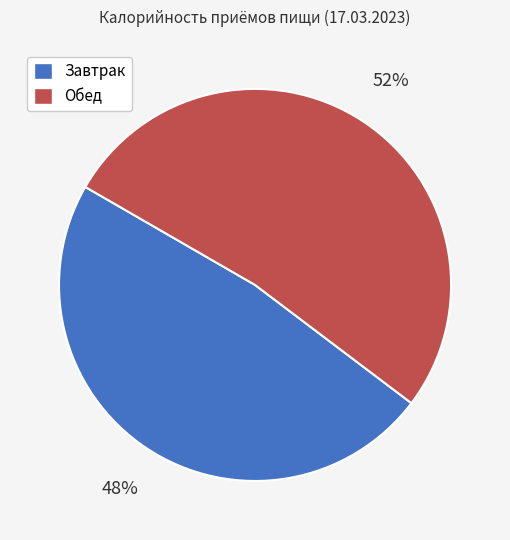

To the nearest percent, what portion does Обед represent?

52%